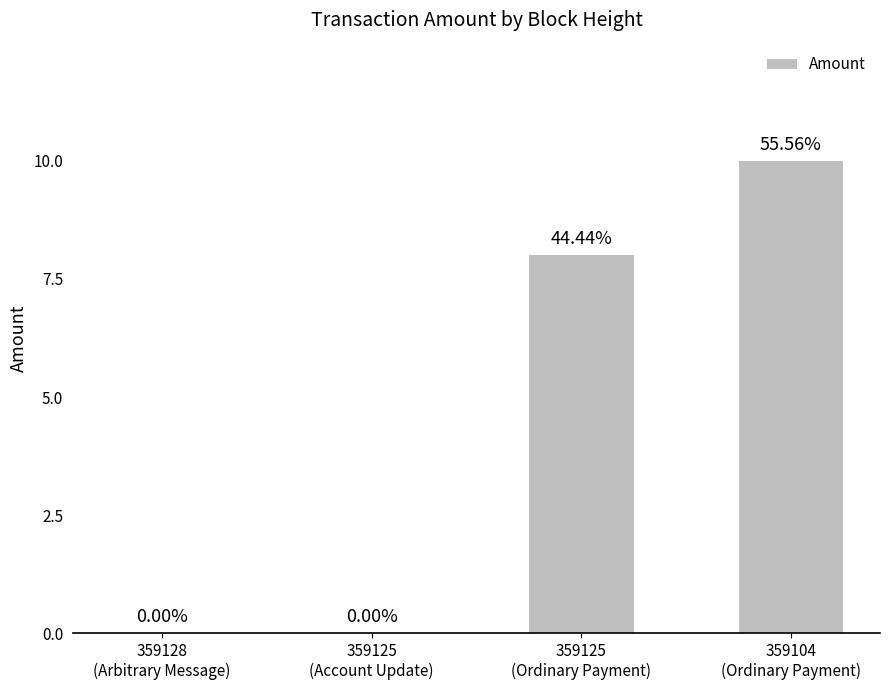

What is the maximum value shown in the chart?

10